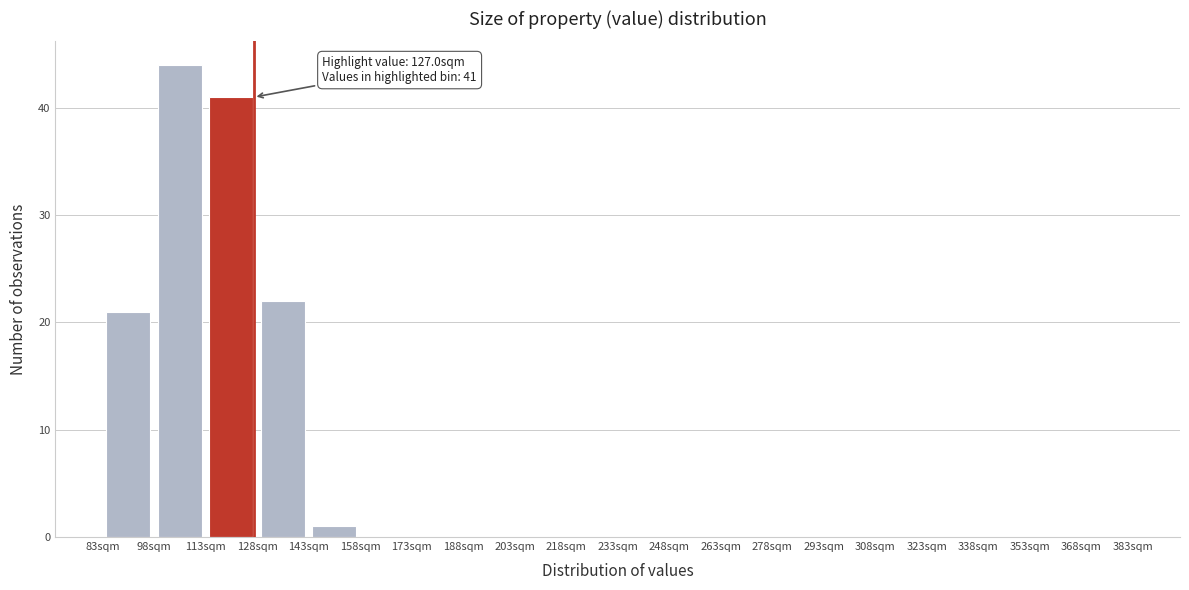

Over which range of the x-axis is the bar tallest?

98 to 113